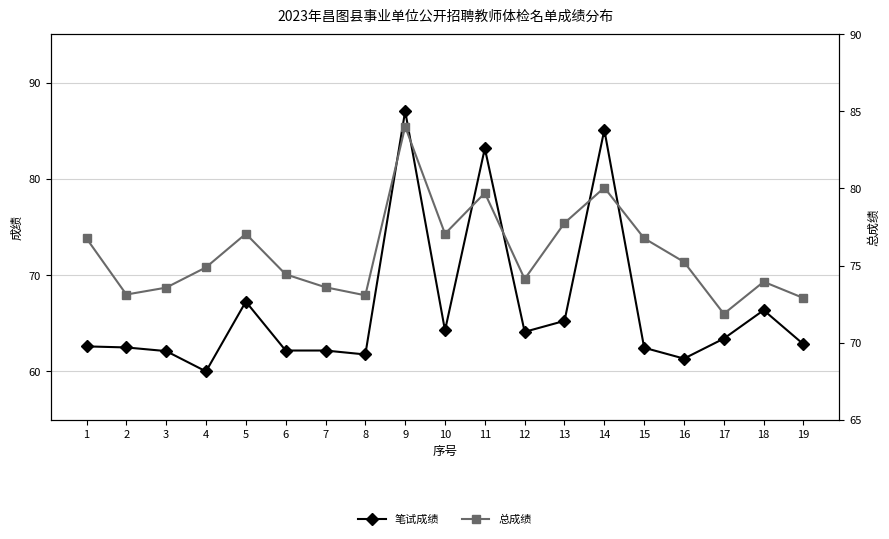

What is the difference between the maximum and minimum values in the 总成绩 series?

12.2